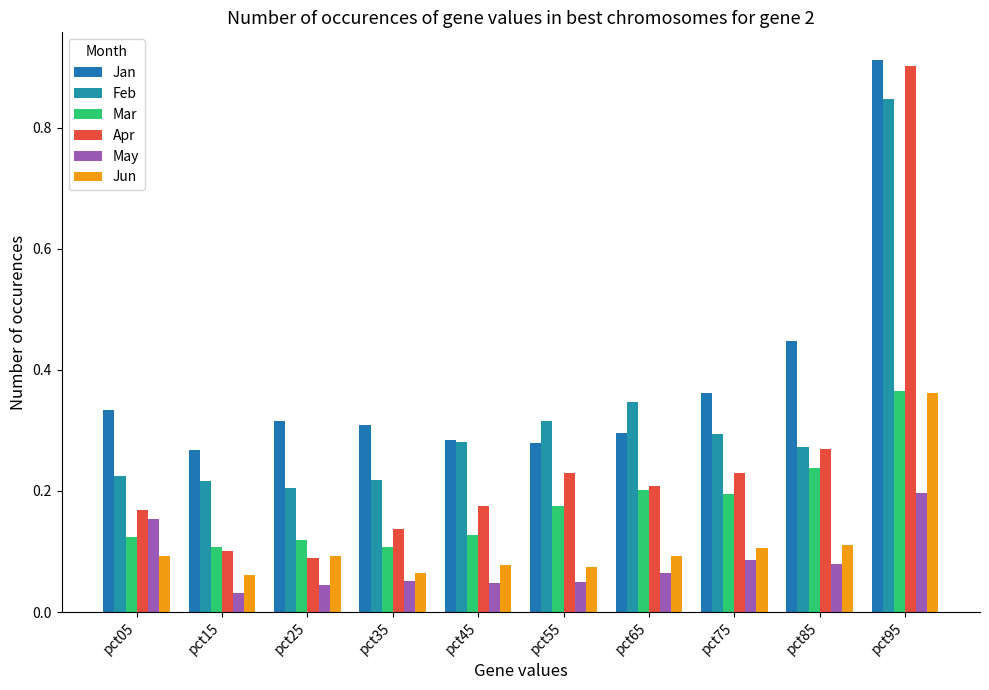

Reading left to right, what are all the values shown in this chart?

Jan: 0.3	0.3	0.3	0.3	0.3	0.3	0.3	0.4	0.4	0.9
Feb: 0.2	0.2	0.2	0.2	0.3	0.3	0.3	0.3	0.3	0.8
Mar: 0.1	0.1	0.1	0.1	0.1	0.2	0.2	0.2	0.2	0.4
Apr: 0.2	0.1	0.1	0.1	0.2	0.2	0.2	0.2	0.3	0.9
May: 0.2	0.0	0.0	0.1	0.0	0.0	0.1	0.1	0.1	0.2
Jun: 0.1	0.1	0.1	0.1	0.1	0.1	0.1	0.1	0.1	0.4